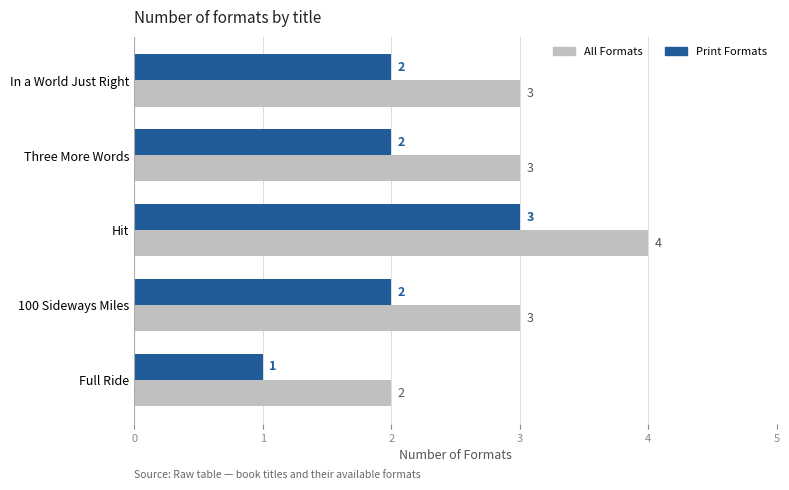

At which category is the sum across all series the highest?

Hit